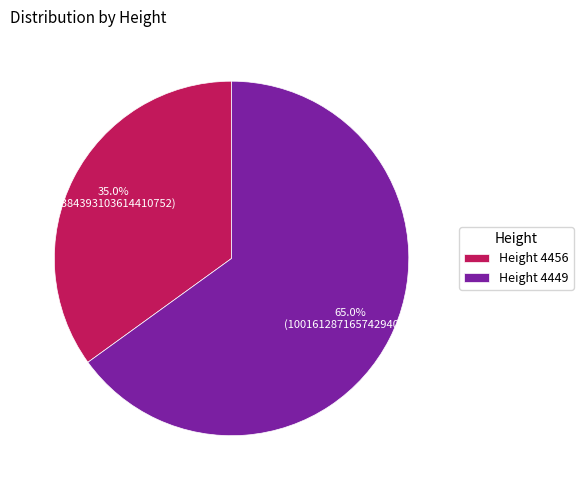

Count the number of slices in the pie.

2